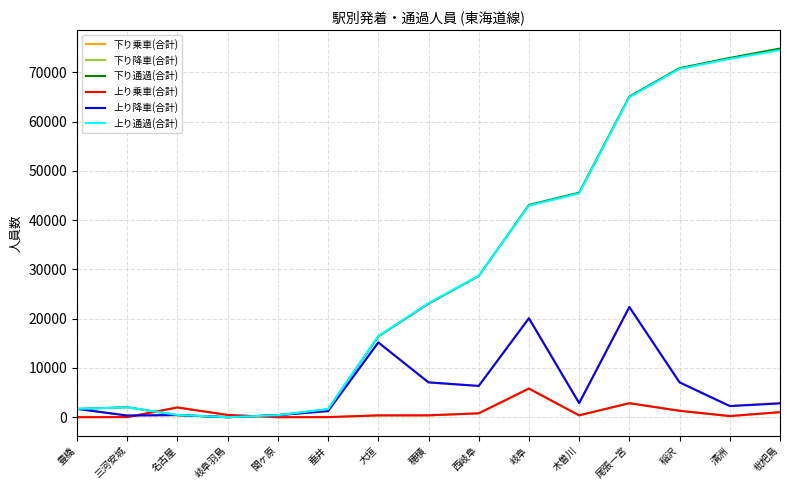

What position from the right is 西岐阜?

7